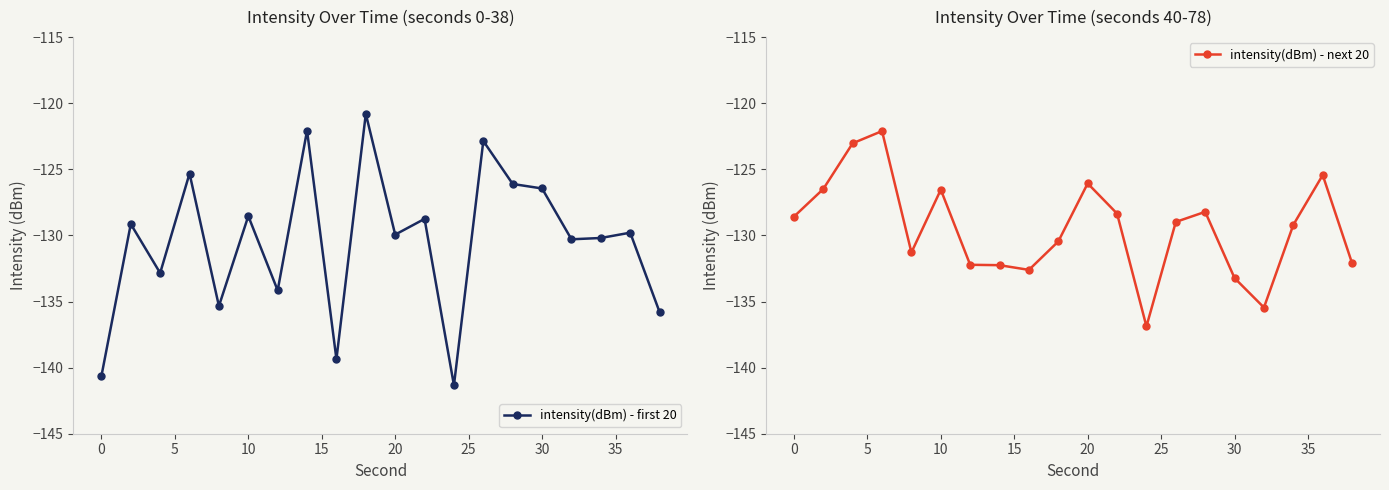

True or false: intensity(dBm) - first 20 has more than 0 interior local peaks.

True